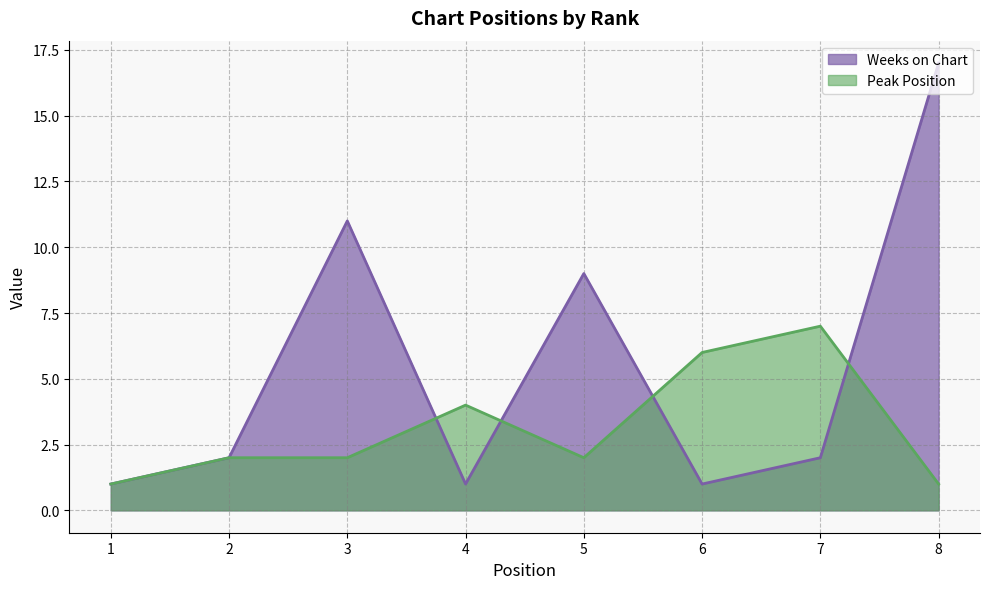

What is the value of the Peak Position point at the 1st from the left?

1